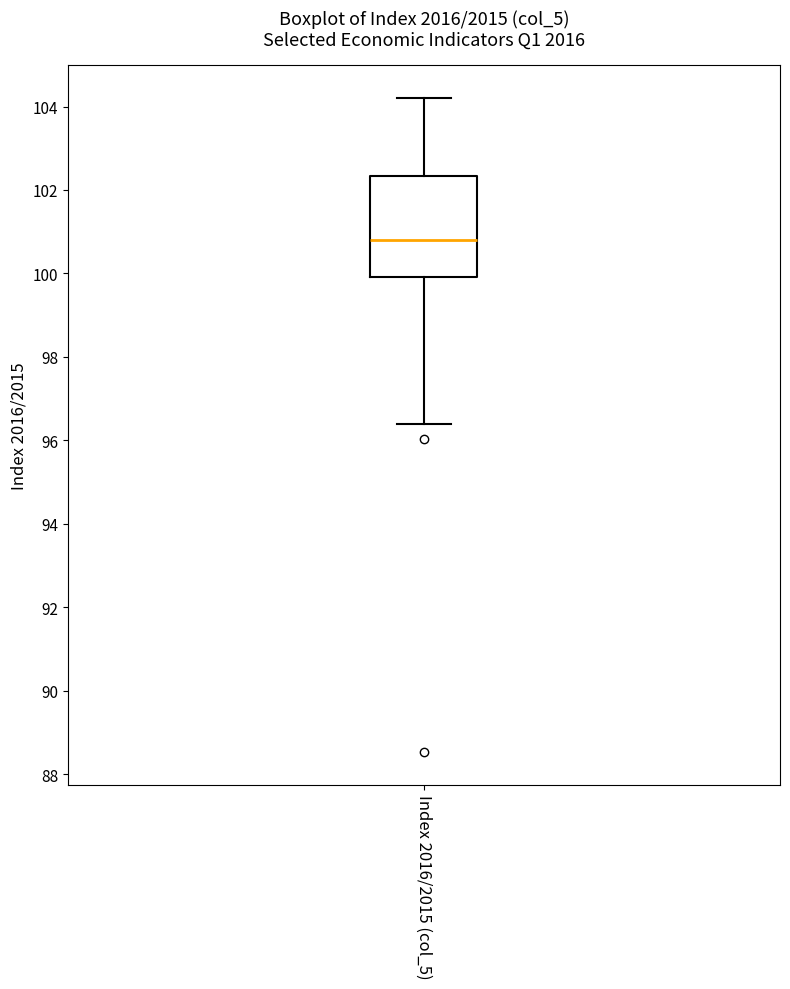

Where does the median line of the box for Index 2016/2015 (col_5) sit on the y-axis? The values are not printed on the chart, so give them approximately, as read against the axis.

100.8